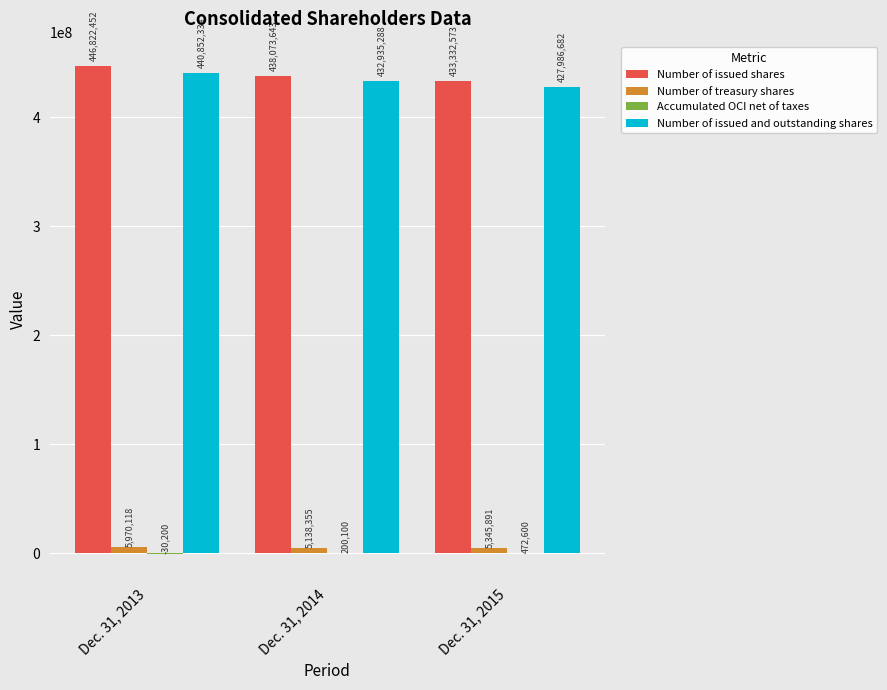

Are the bars horizontal?

No